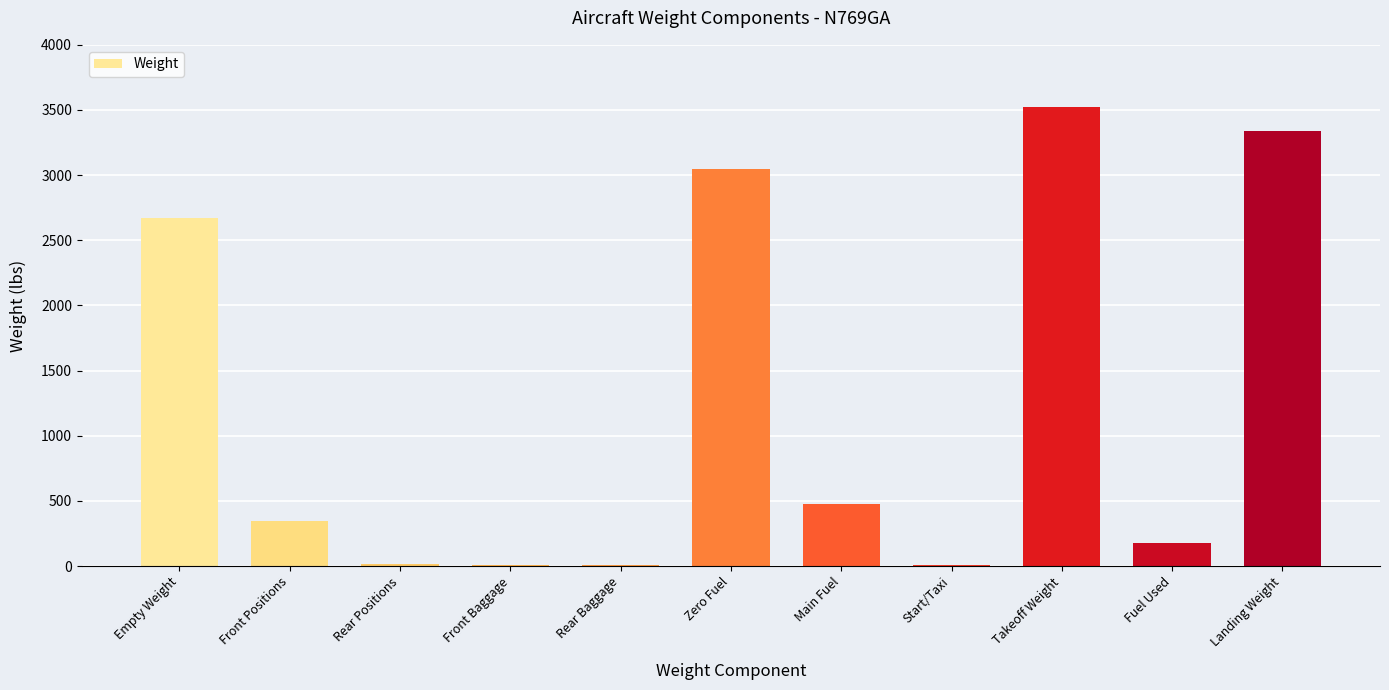

Which label corresponds to the largest value in the chart?

Takeoff Weight